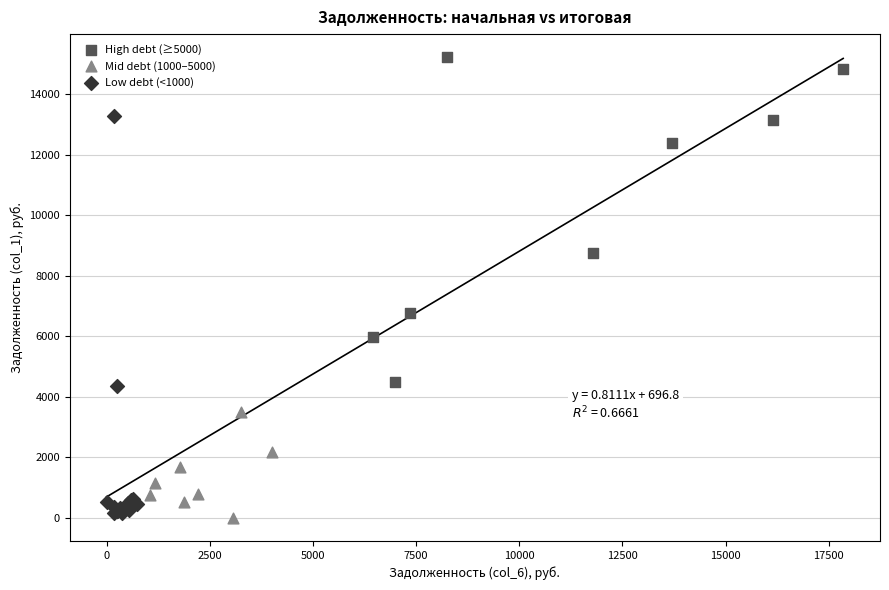

Which series contains the highest Y value?

High debt (≥5000)